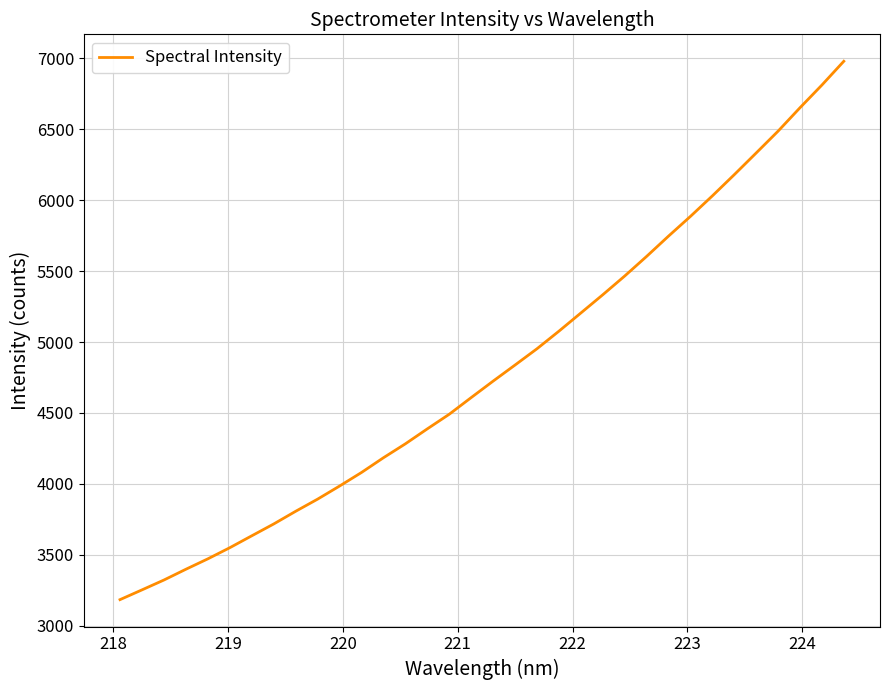

Reading right to left, transcribe all the data shown in this chart.

6978.8	6811.2	6651.4	6486.4	6332.4	6179.6	6030.1	5885.5	5746.5	5603.5	5465.2	5333.1	5204.6	5076.5	4952.6	4838.0	4724.5	4608.6	4491.1	4388.1	4282.6	4184.4	4080.6	3984.9	3892.7	3807.0	3717.6	3634.2	3550.3	3471.9	3398.5	3322.6	3253.1	3184.3